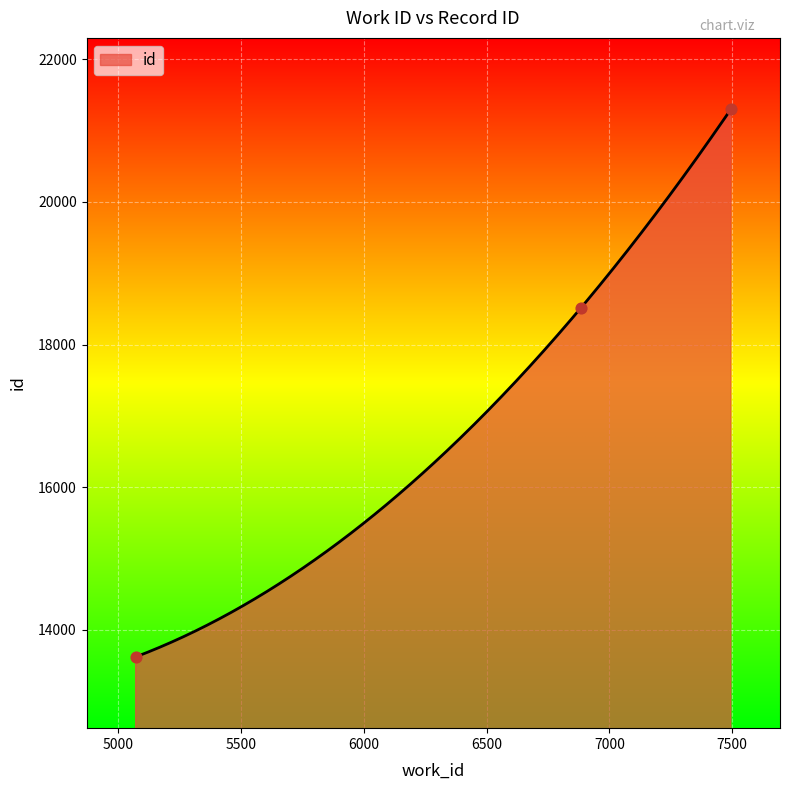

What is the change in value from 5070 to 7495?

+7685